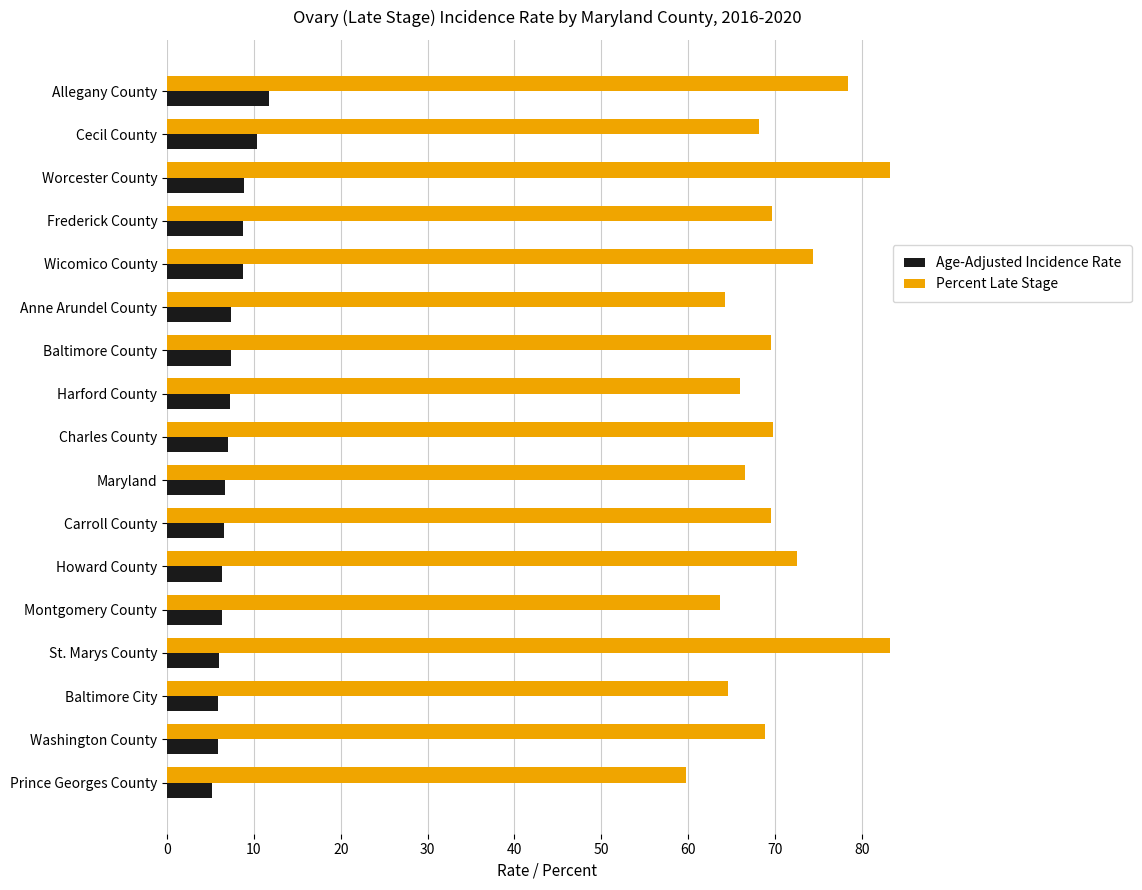

List the series in order of their overall mean, highest first.

Percent Late Stage, Age-Adjusted Incidence Rate